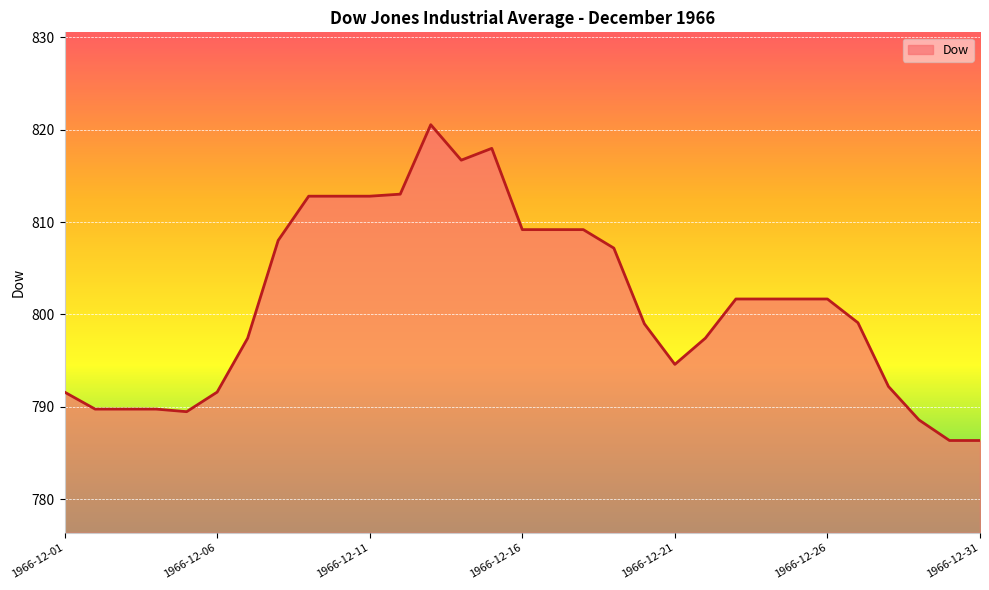

What is the minimum value shown in the chart?

786.4